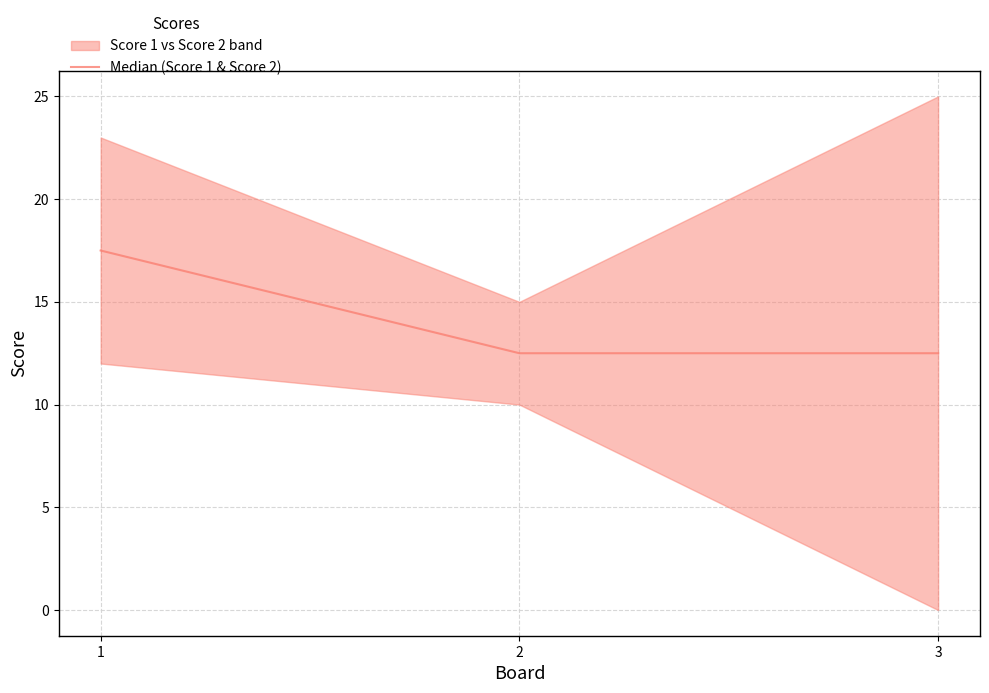

Which has a higher value, 1 or 3?

1